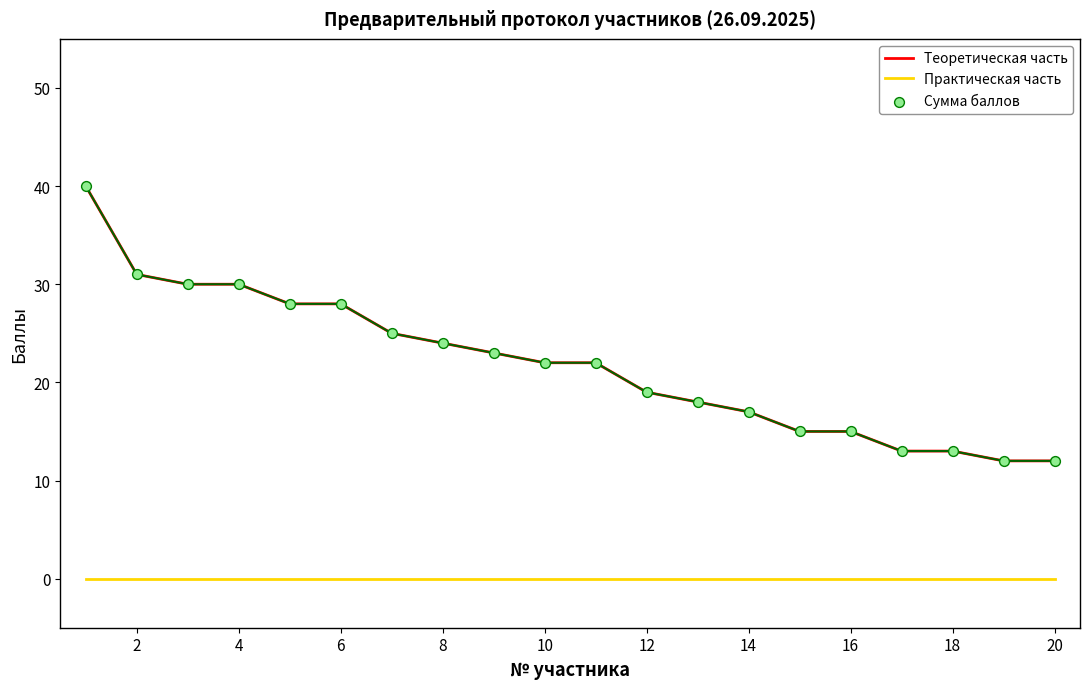

Which series has the largest range (max minus min)?

Теоретическая часть